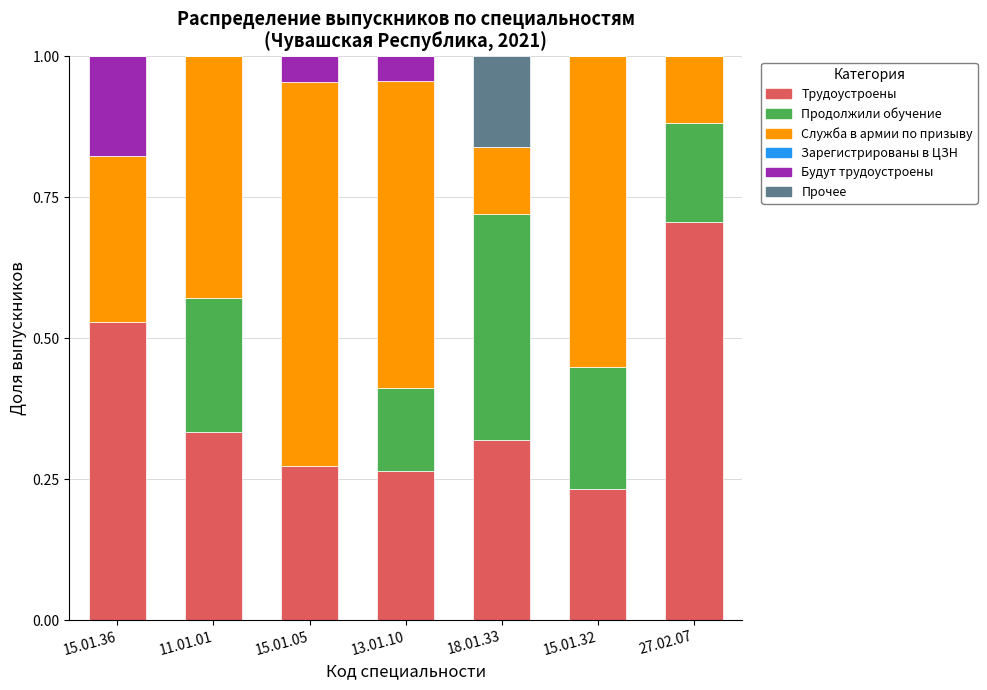

At which label does Трудоустроены reach its peak?

27.02.07